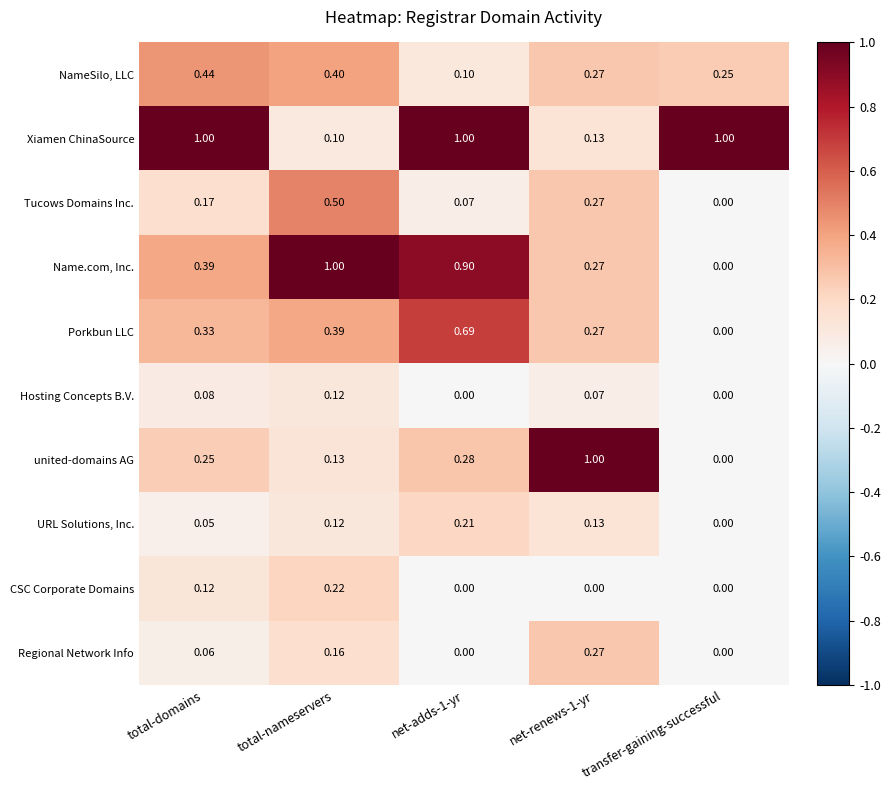

At which label is Porkbun LLC closest to 0?

transfer-gaining-successful